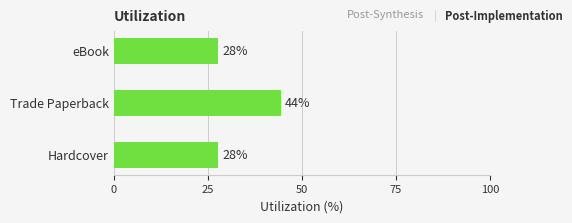

What is the average value?

33.3